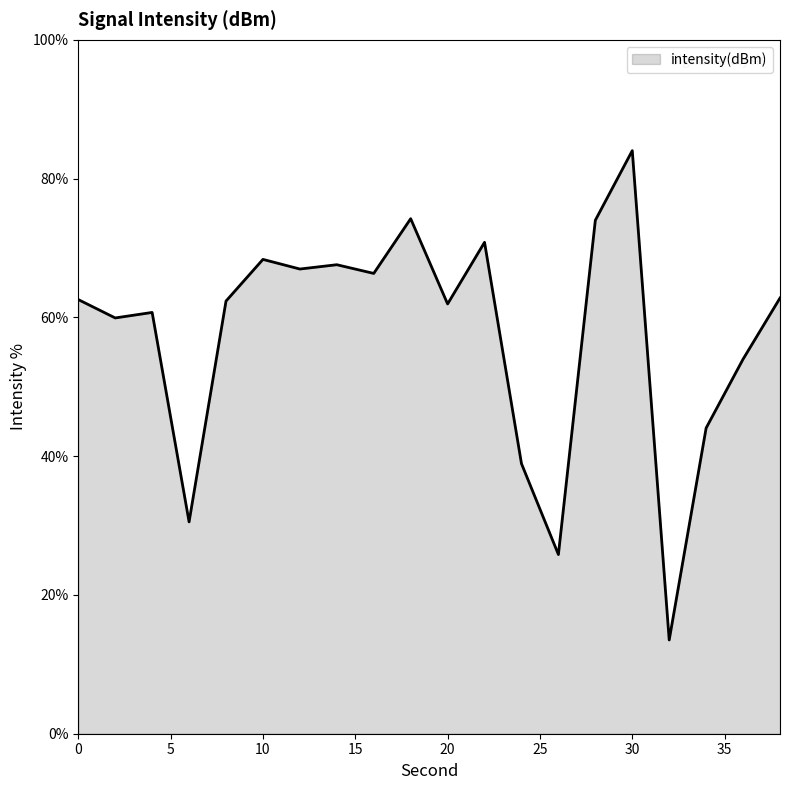

What is the greatest value displayed?

84.0